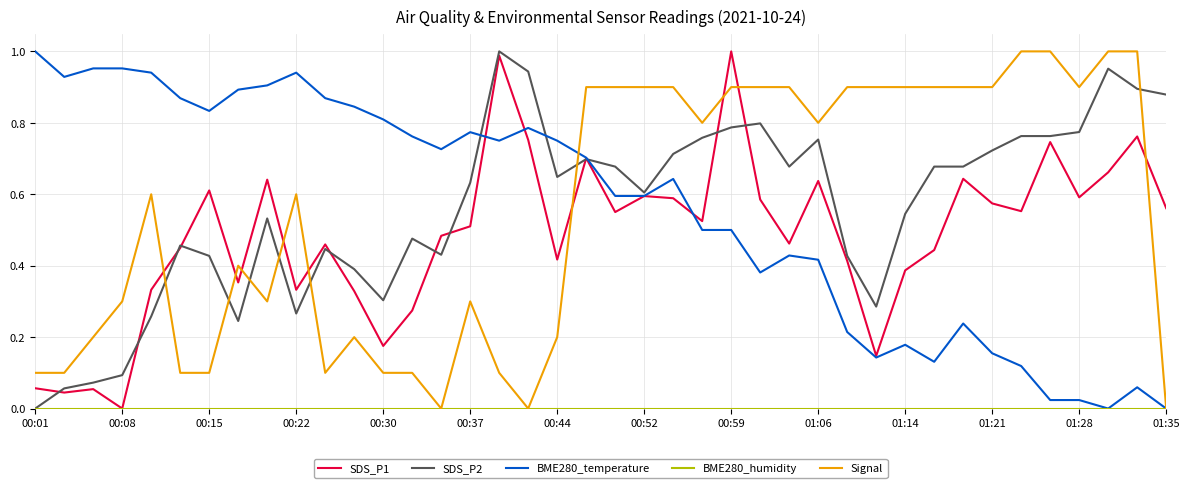

Count the number of categories in the chart.

40